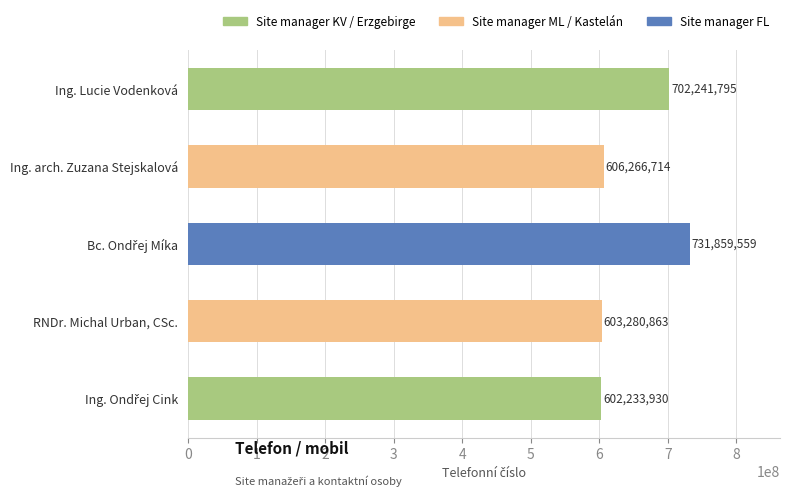

Reading bottom to top, transcribe all the data shown in this chart.

602233930	603280863	731859559	606266714	702241795